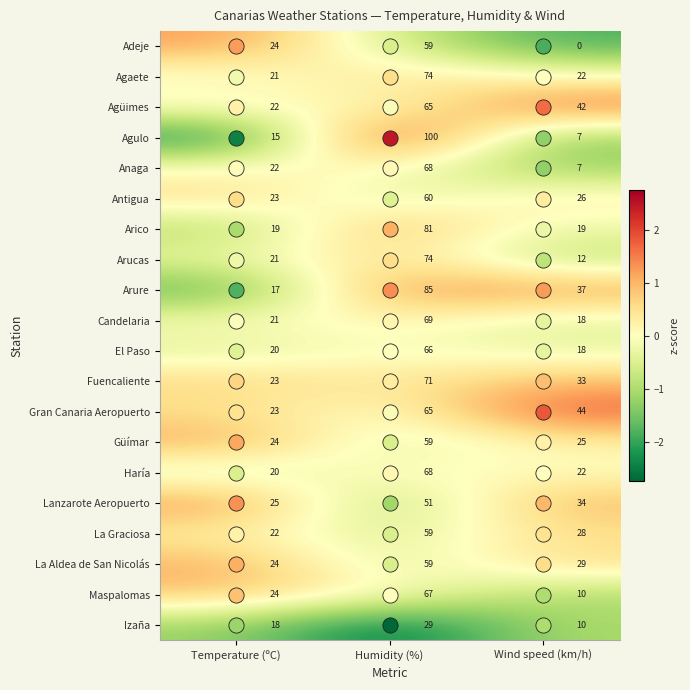

How many data points in Arico are above 19?

1